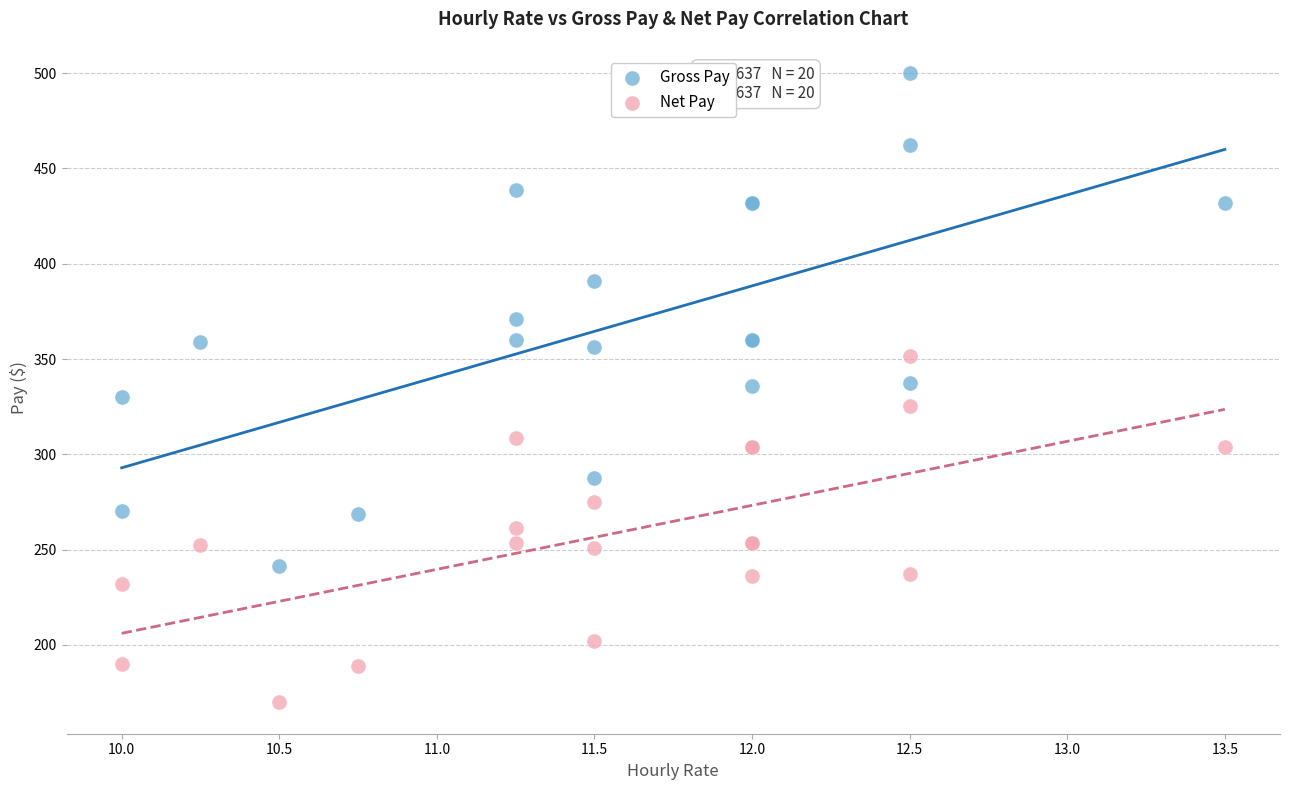

Which series has the largest Y range (max minus min)?

Gross Pay